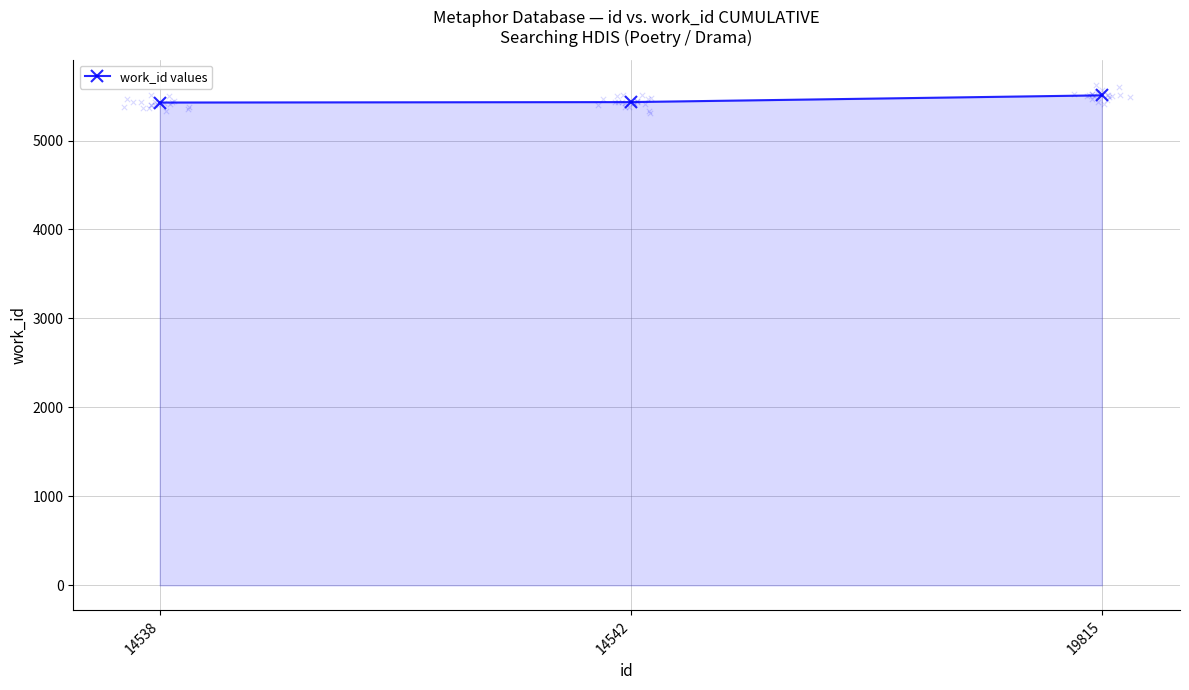

What is the change in value from 14538 to 14542?

+5